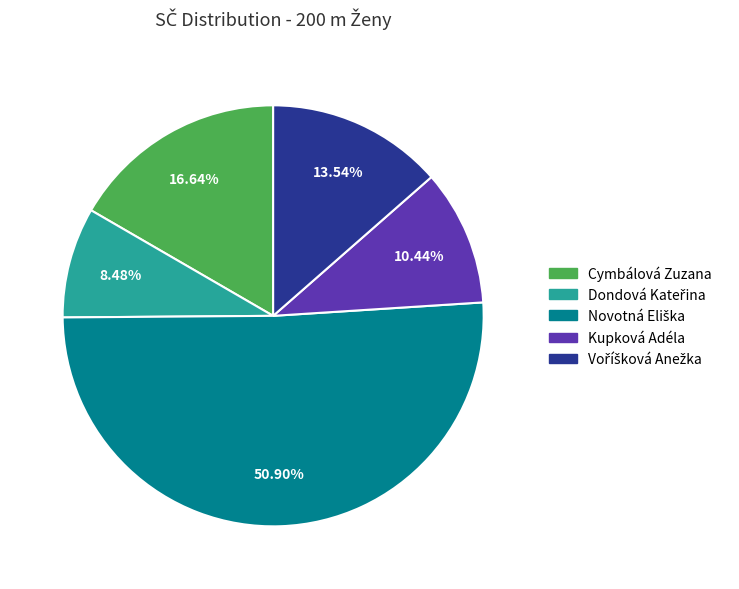

Does Cymbálová Zuzana account for over 50% of the chart?

No